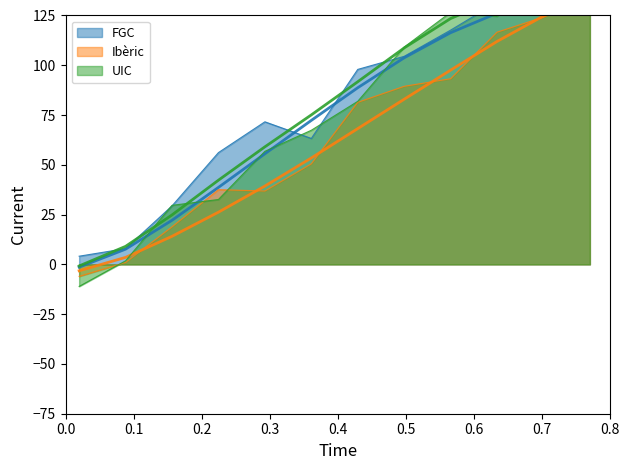

The UIC series shows 47.3 at 10. True or false?

False